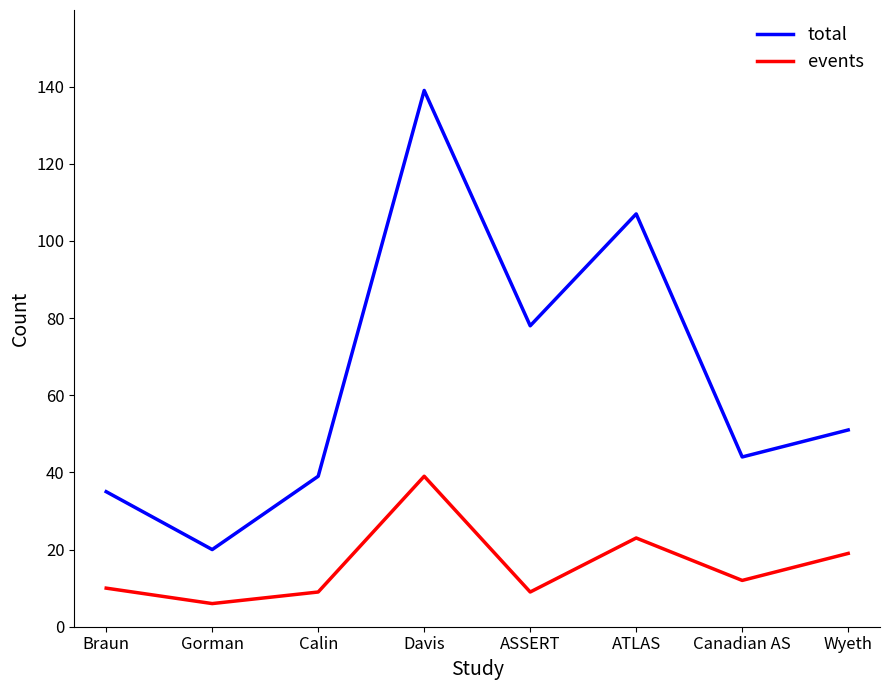

Which series has the largest total across all categories?

total